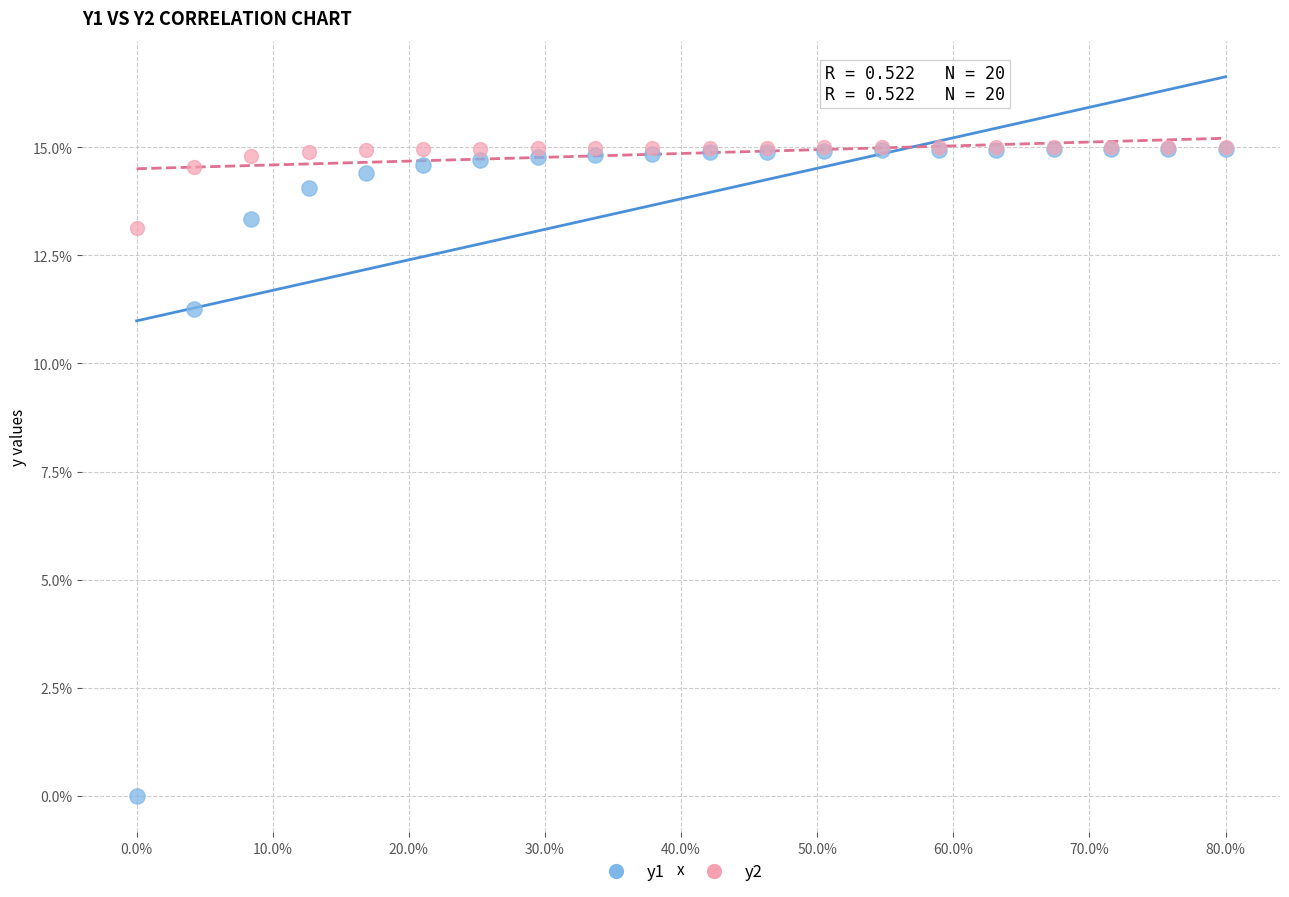

Which series has the widest spread of Y values?

y1